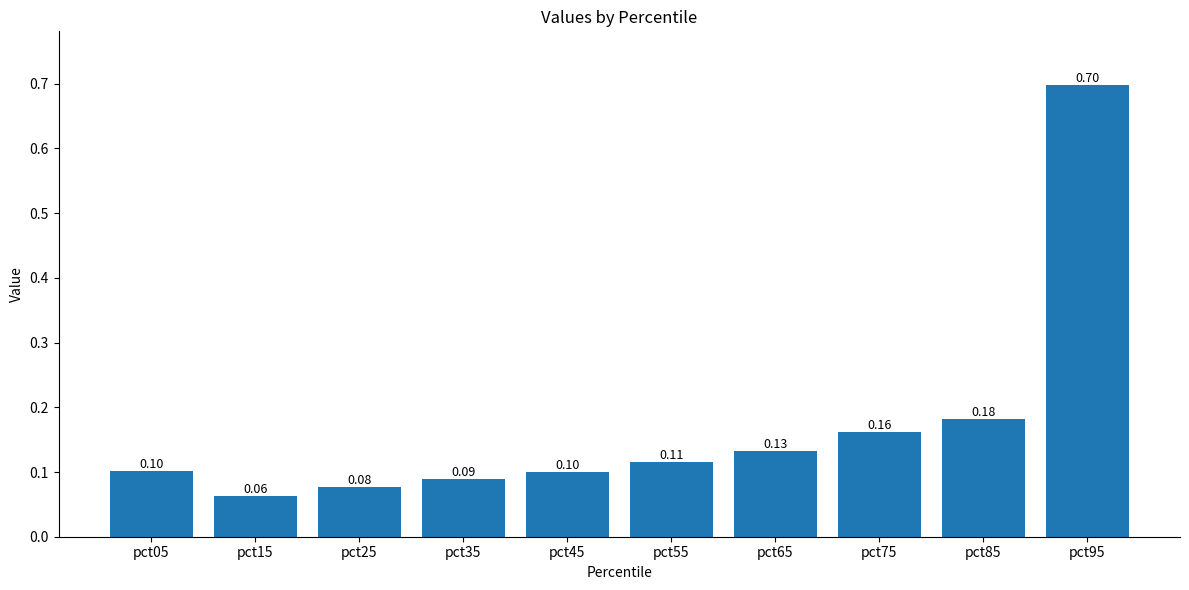

Count the values in the range 0 to 1.

10